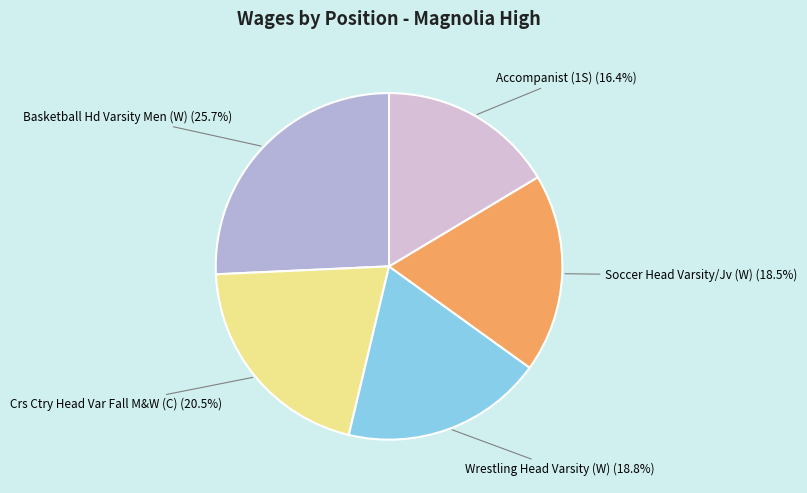

Is it true that Wrestling Head Varsity (W) is 29% of the pie?

False